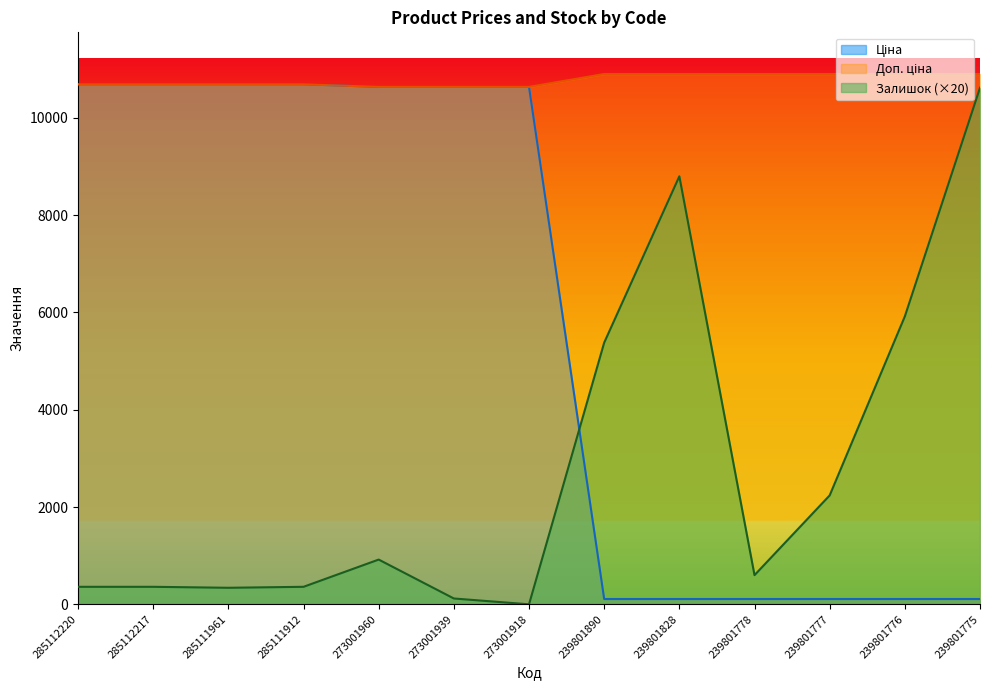

Is it true that Доп. ціна equals 10690.9 at 285111912?

True